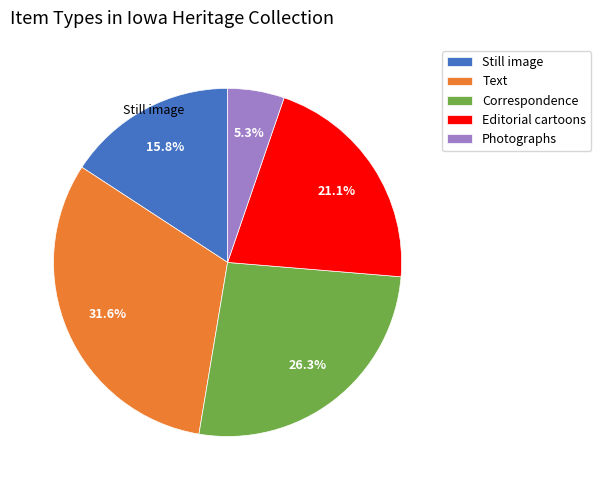

Which has a higher value, Correspondence or Editorial cartoons?

Correspondence